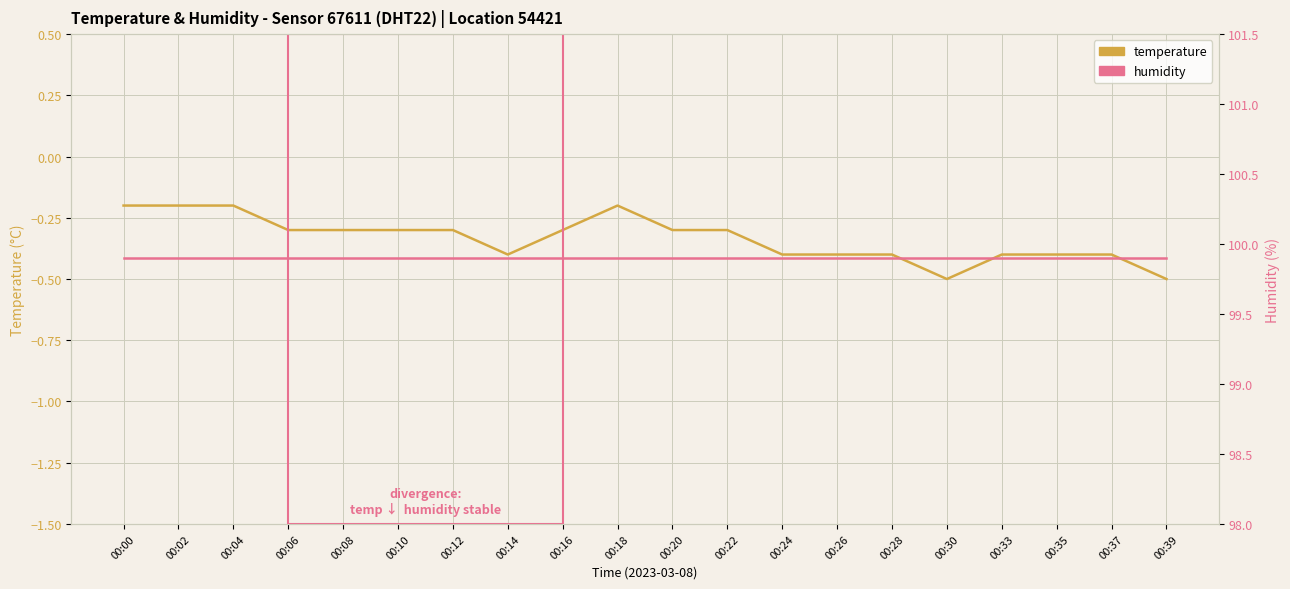

Which category has the lowest value across all series?

00:30